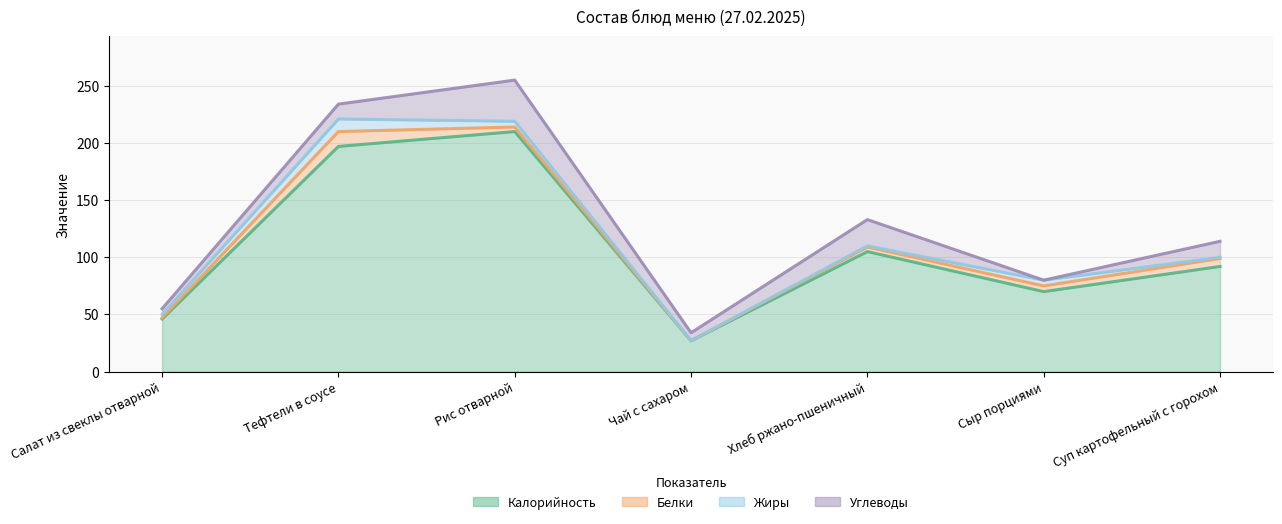

The Калорийность series shows 123 at Суп картофельный с горохом. True or false?

False